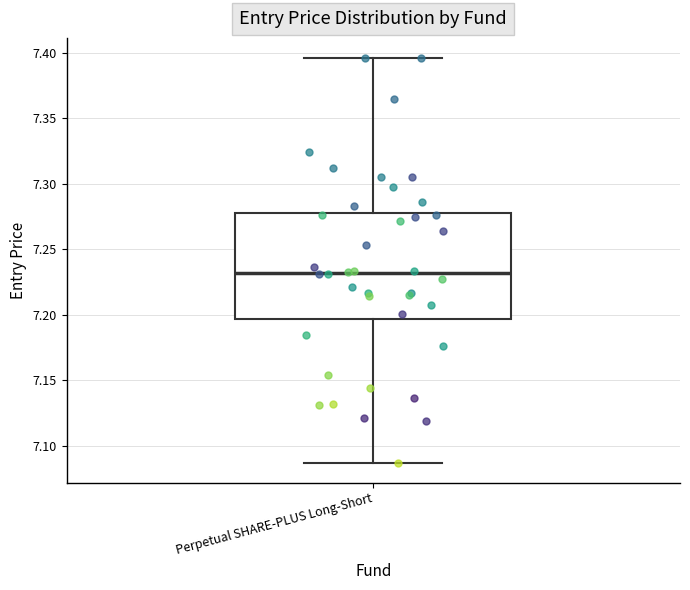

Read this box plot against the y-axis: the position of the median line, the range covered by the box, and the ends of both whiskers. The values are not printed on the chart, so give them approximately, as read against the axis.

median 7.230, box 7.195 to 7.280, whiskers 7.085 to 7.395